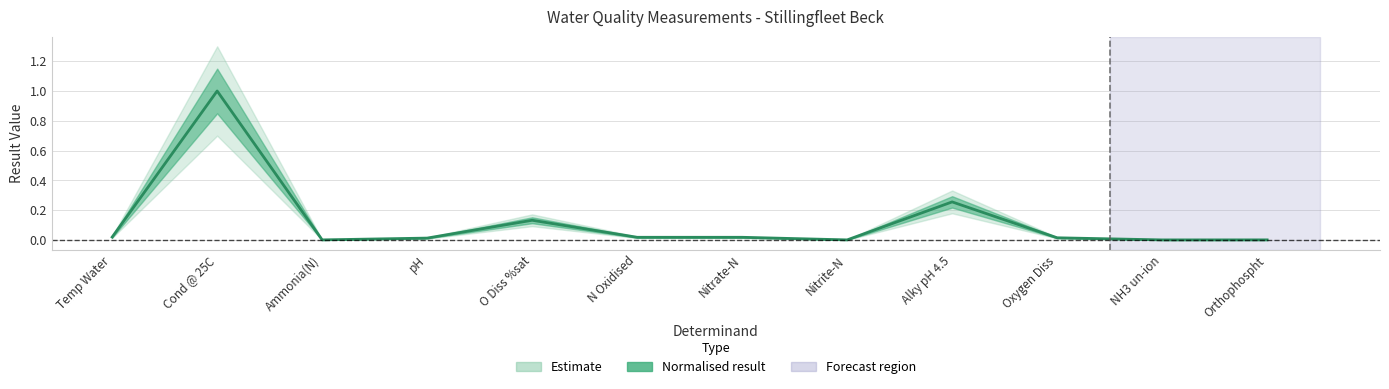

How many lines are shown in the chart?

1